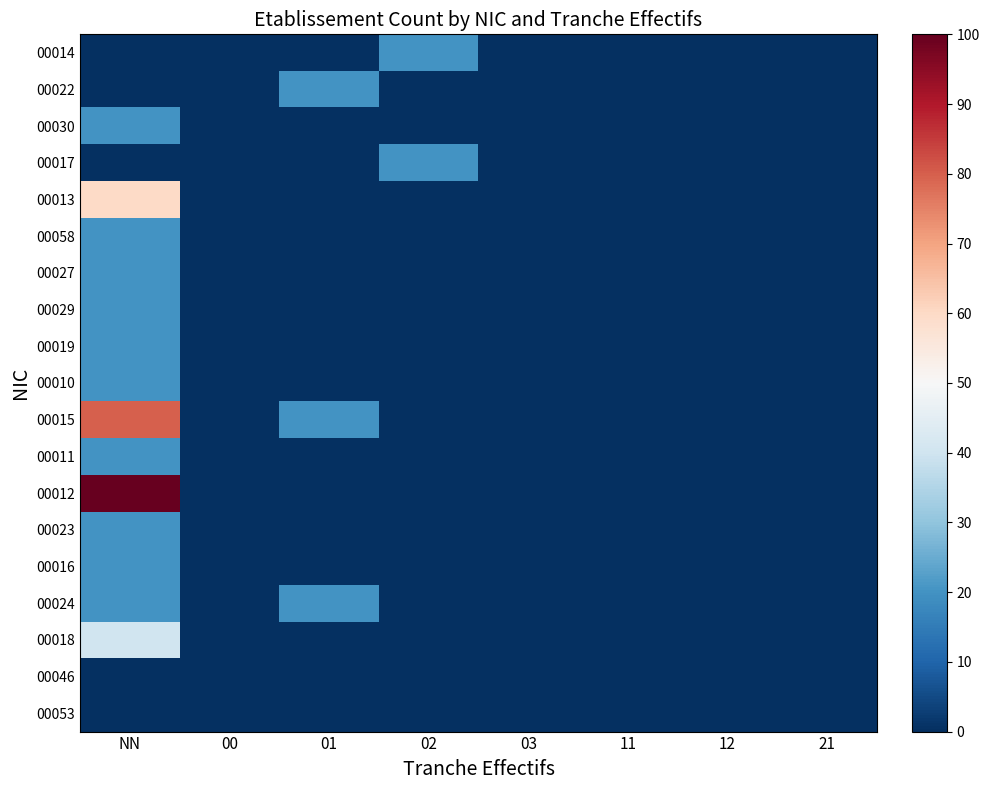

At 03, list the series in order from largest to smallest.

00014, 00022, 00030, 00017, 00013, 00058, 00027, 00029, 00019, 00010, 00015, 00011, 00012, 00023, 00016, 00024, 00018, 00046, 00053